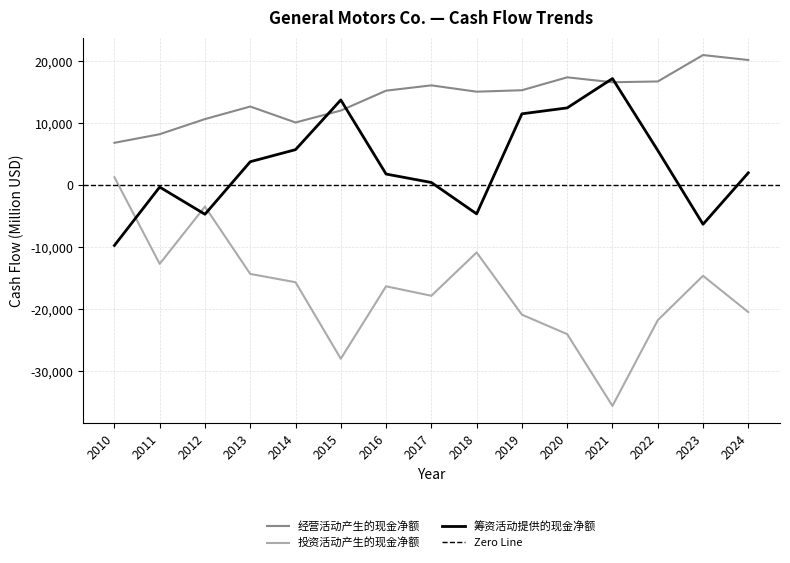

Which series has the widest spread of values?

投资活动产生的现金净额